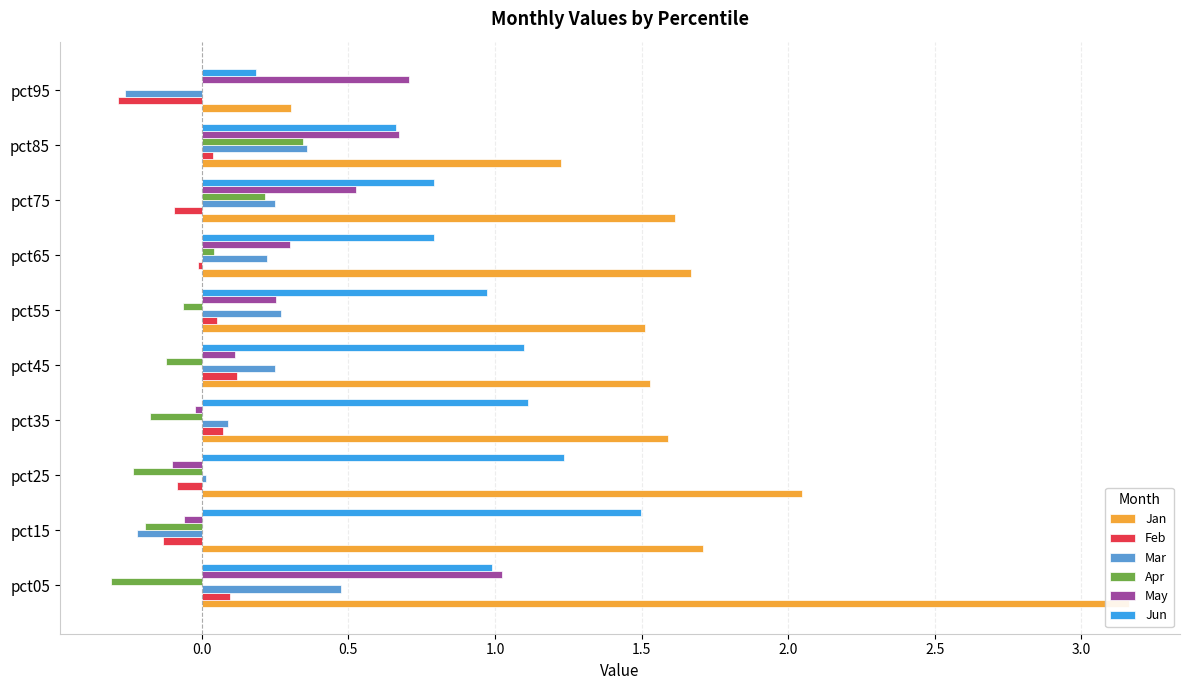

At how many categories does at least one series exceed 3?

1